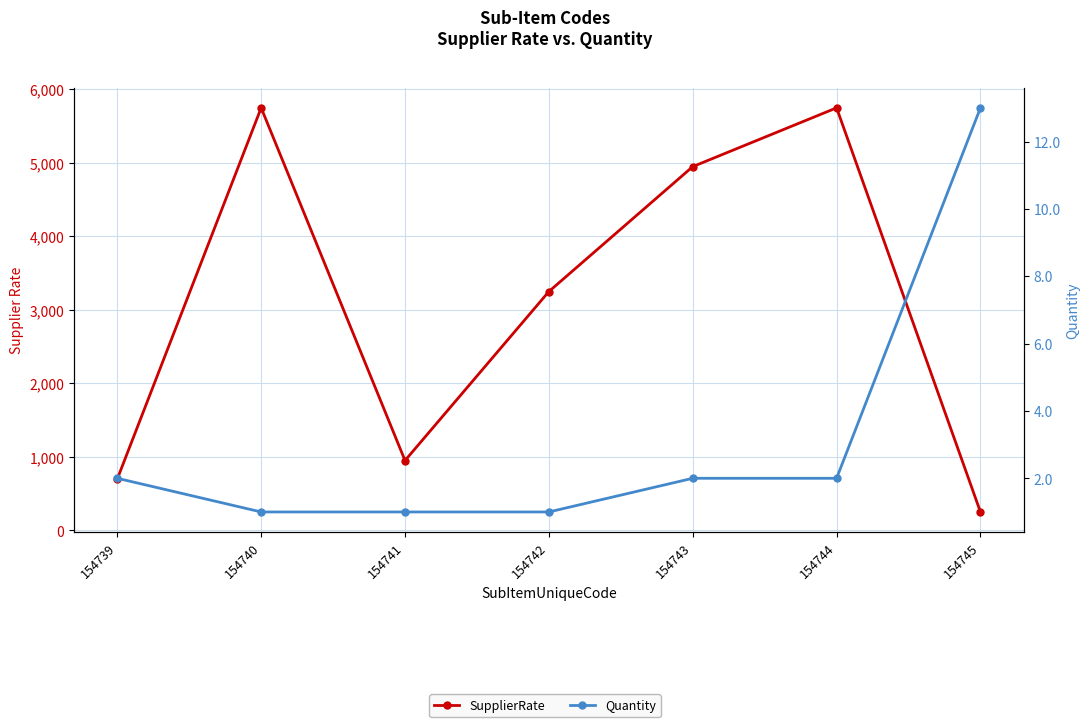

What is the difference between the maximum and second lowest values in the SupplierRate series?

5050